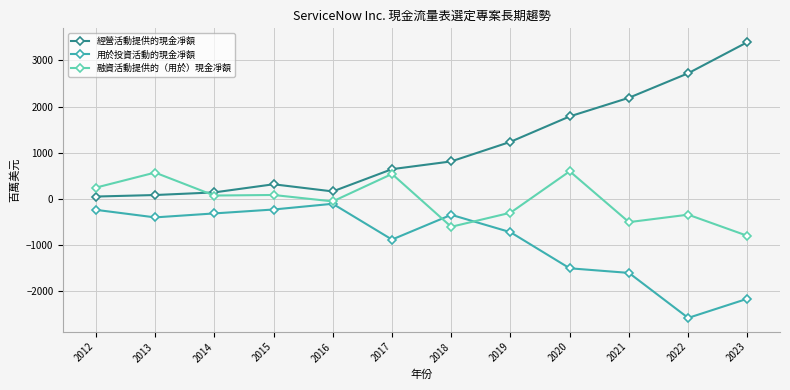

True or false: 用於投資活動的現金凈額 has more than 1 points higher than both neighbors.

True